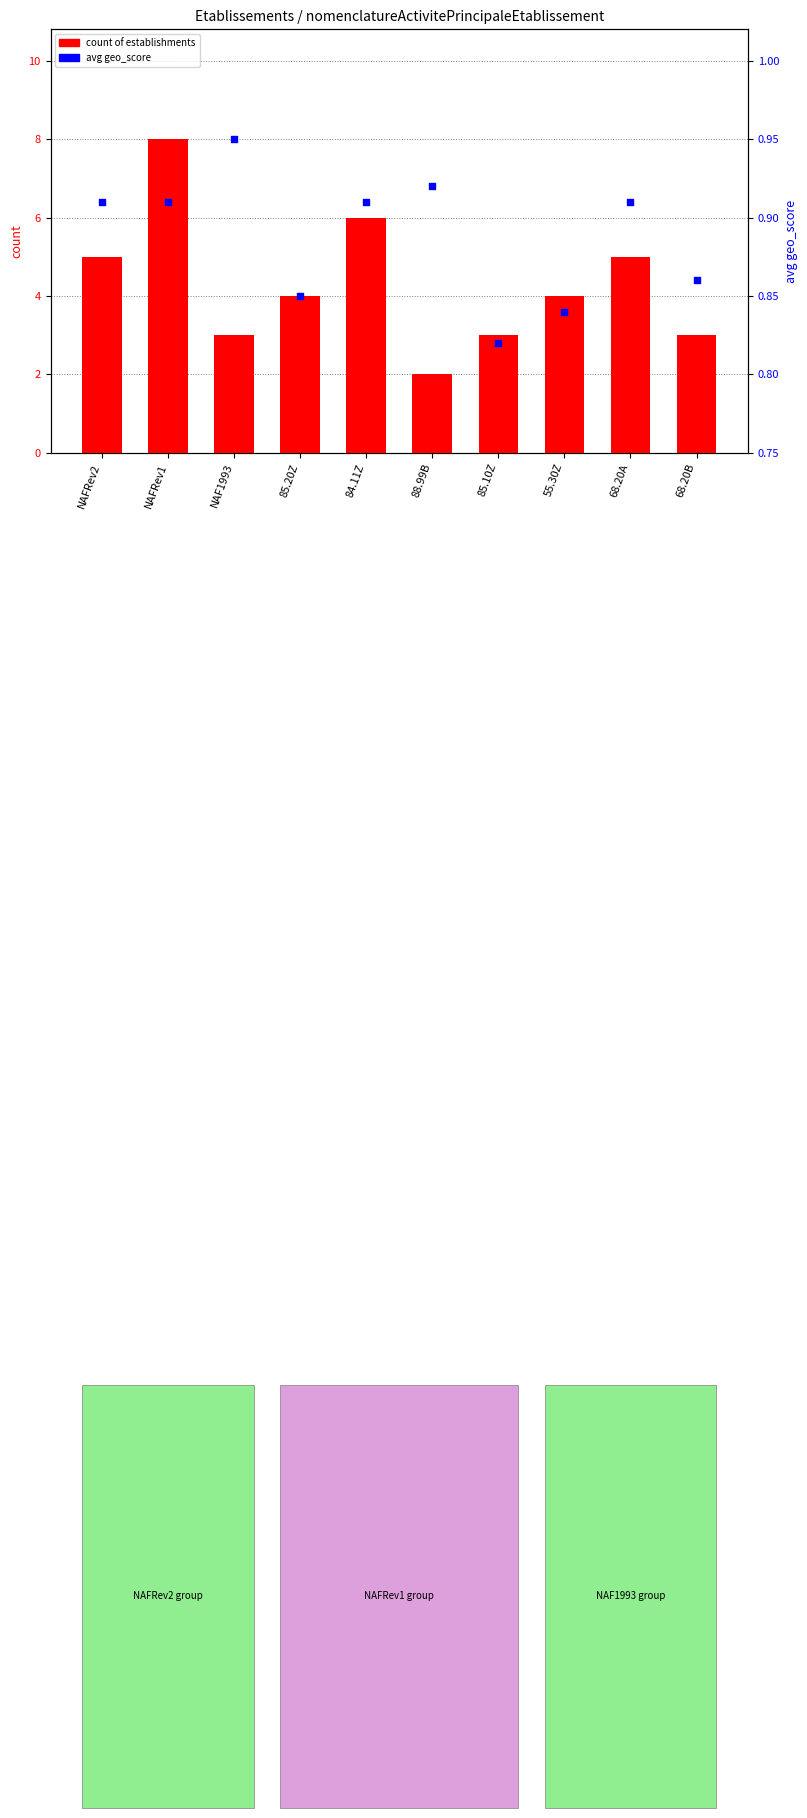

What are all the series names shown in the legend?

count of establishments, avg geo_score